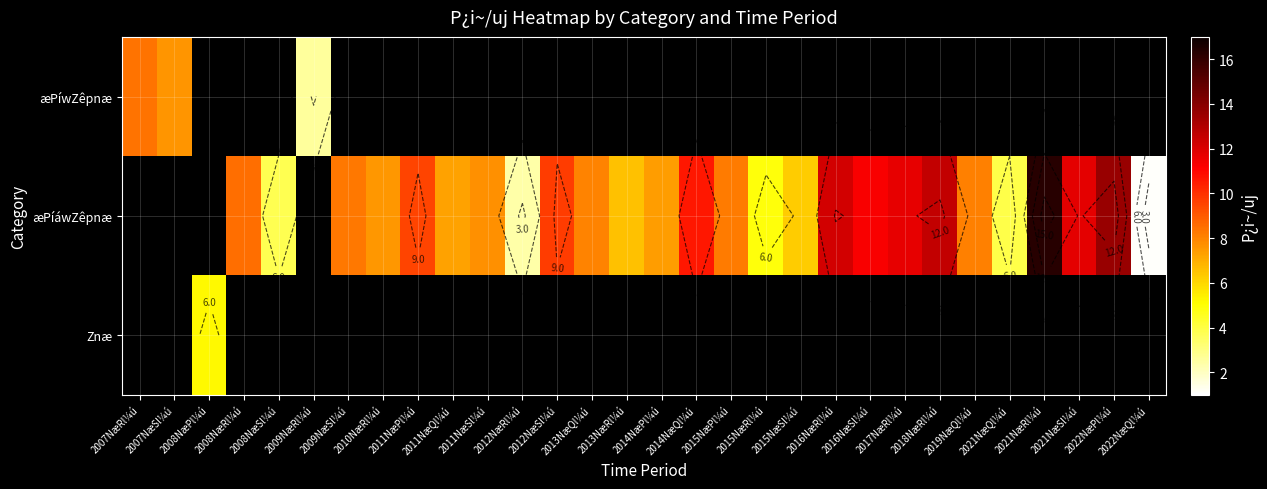

What is the approximate value of æPíáwZêpnæ at 2022NæQl¼ú?

1.1